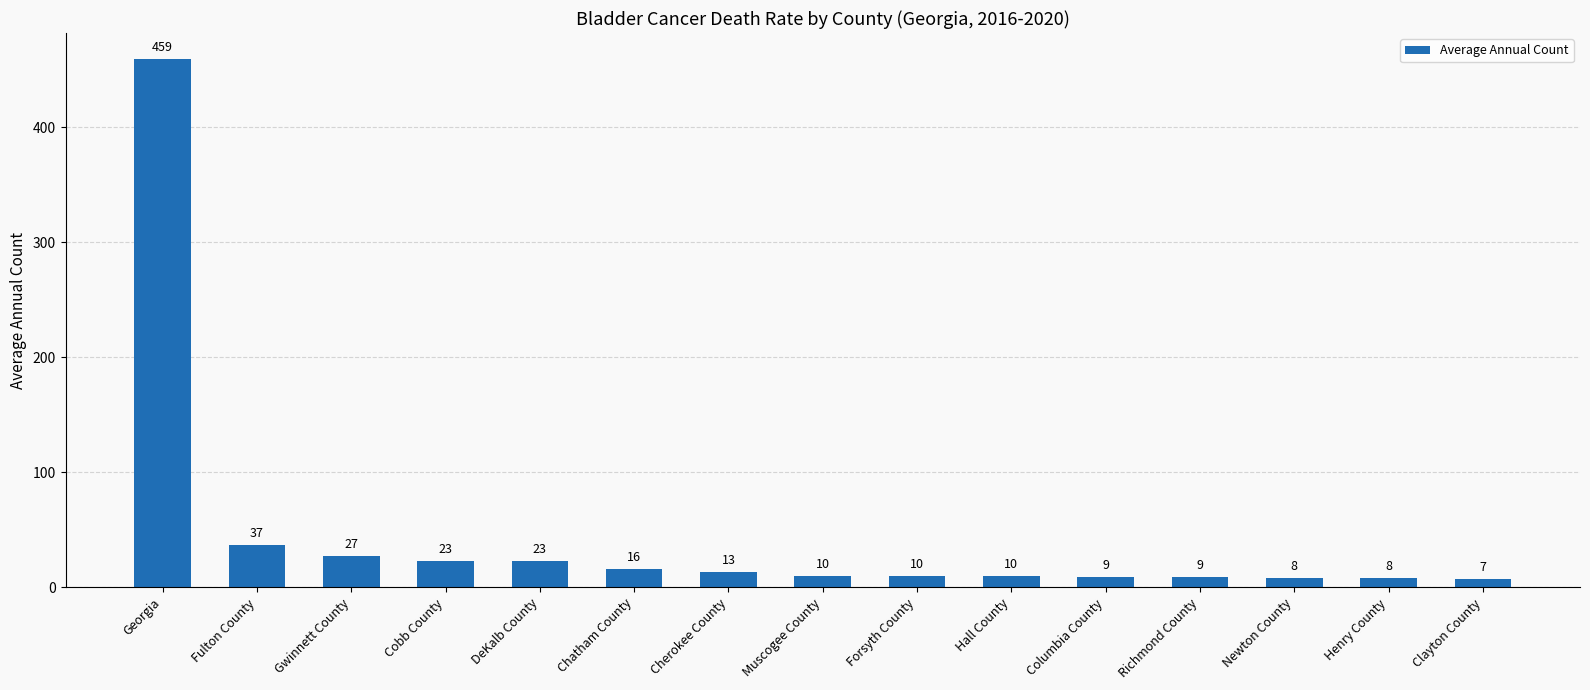

Reading right to left, extract all data points from this chart.

7	8	8	9	9	10	10	10	13	16	23	23	27	37	459